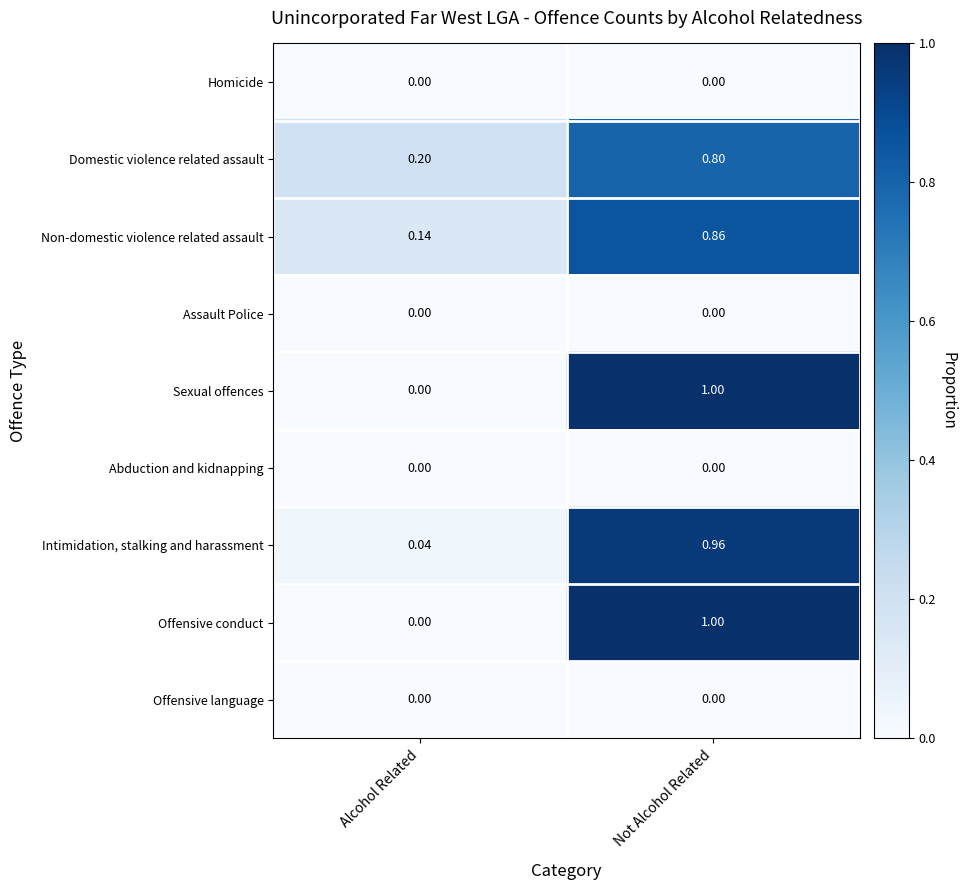

Is the value of Intimidation, stalking and harassment at Alcohol Related greater than the value of Non-domestic violence related assault at Not Alcohol Related?

No